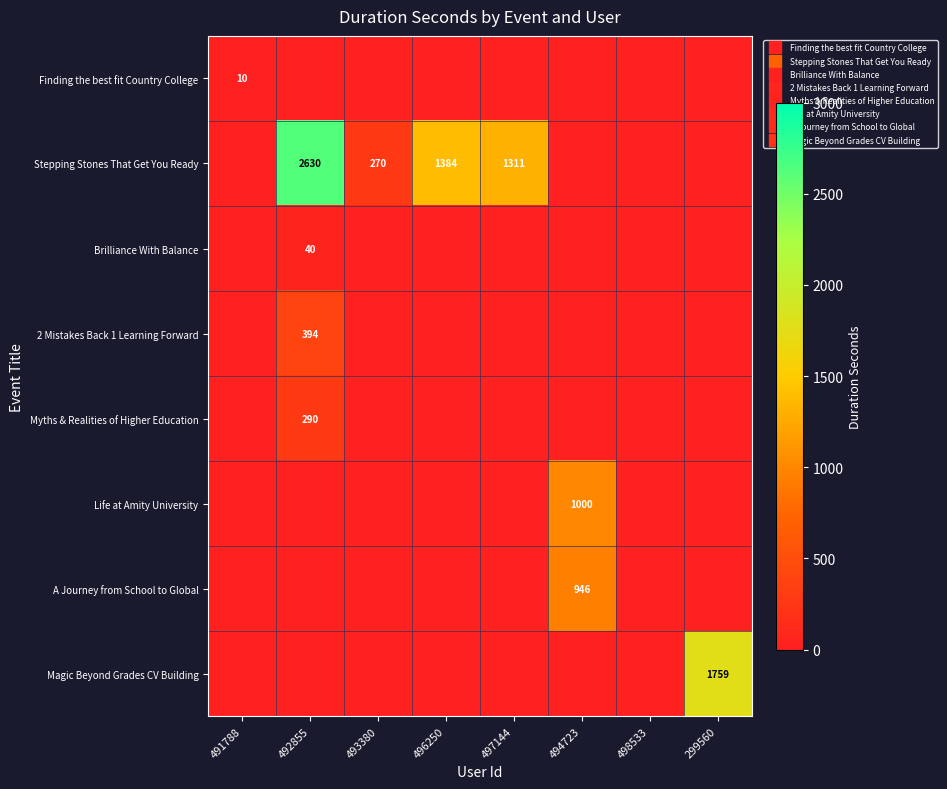

Which category has the lowest value across all series?

492855